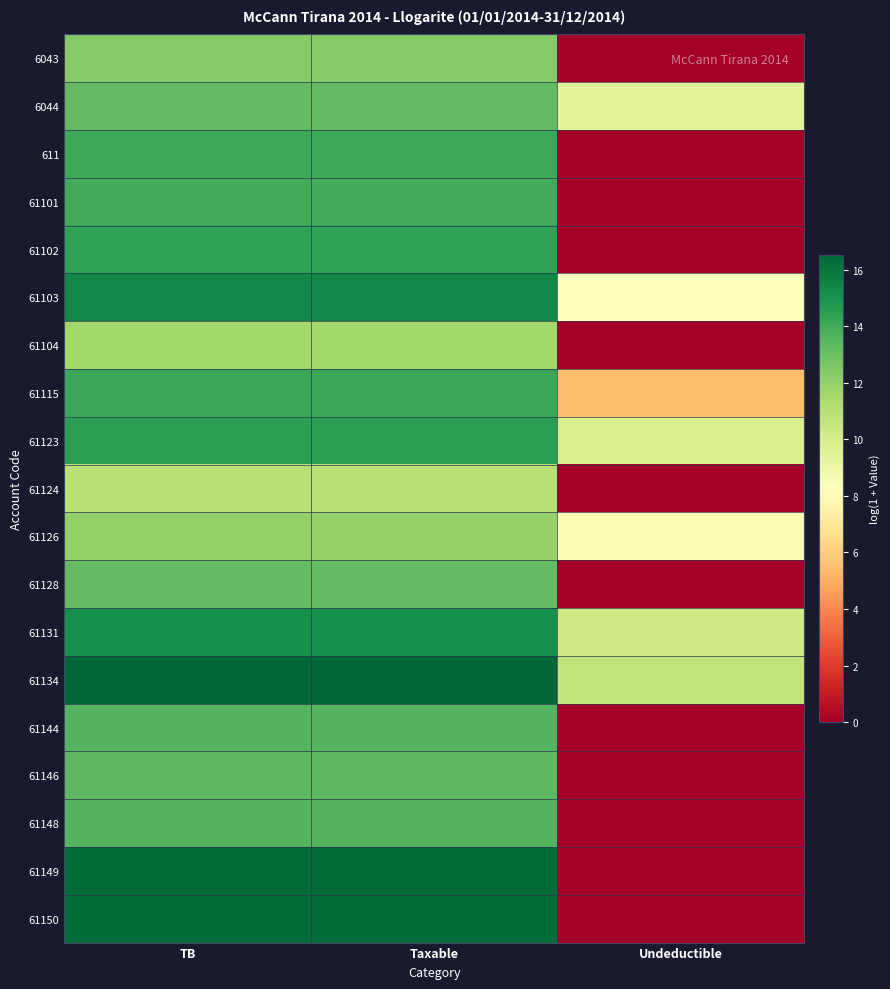

Reading left to right, list all the values displayed in this chart.

6043: TB=12.4	Taxable=12.4	Undeductible=0.0
6044: TB=13.3	Taxable=13.3	Undeductible=9.5
611: TB=14.1	Taxable=14.1	Undeductible=0.0
61101: TB=14.0	Taxable=14.0	Undeductible=0.0
61102: TB=14.4	Taxable=14.4	Undeductible=0.0
61103: TB=15.4	Taxable=15.4	Undeductible=8.3
61104: TB=11.6	Taxable=11.6	Undeductible=0.0
61115: TB=14.2	Taxable=14.2	Undeductible=5.5
61123: TB=14.5	Taxable=14.5	Undeductible=9.8
61124: TB=11.0	Taxable=11.0	Undeductible=0.0
61126: TB=12.0	Taxable=12.0	Undeductible=8.5
61128: TB=13.2	Taxable=13.2	Undeductible=0.0
61131: TB=15.1	Taxable=15.1	Undeductible=10.2
61134: TB=16.5	Taxable=16.5	Undeductible=10.7
61144: TB=13.6	Taxable=13.6	Undeductible=0.0
61146: TB=13.4	Taxable=13.4	Undeductible=0.0
61148: TB=13.6	Taxable=13.6	Undeductible=0.0
61149: TB=16.3	Taxable=16.3	Undeductible=0.0
61150: TB=16.3	Taxable=16.3	Undeductible=0.0